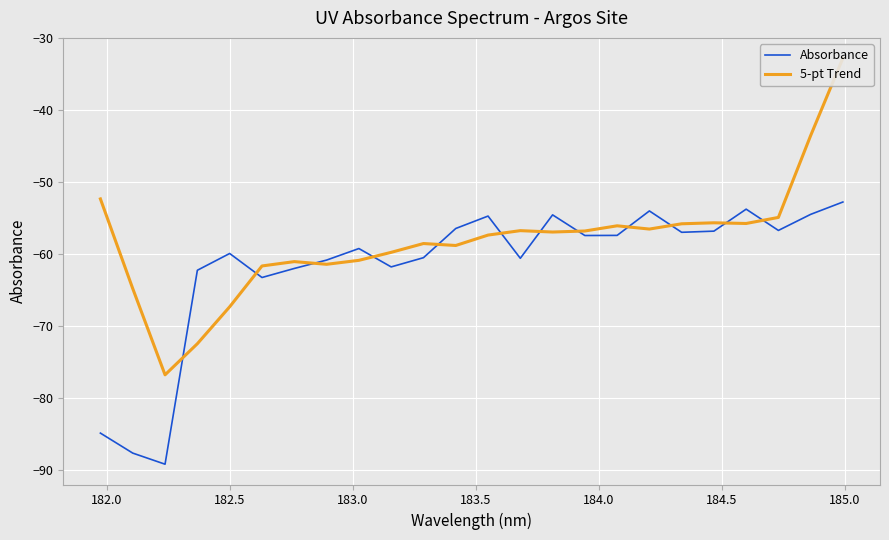

What is the highest value of the Absorbance series?

-52.8